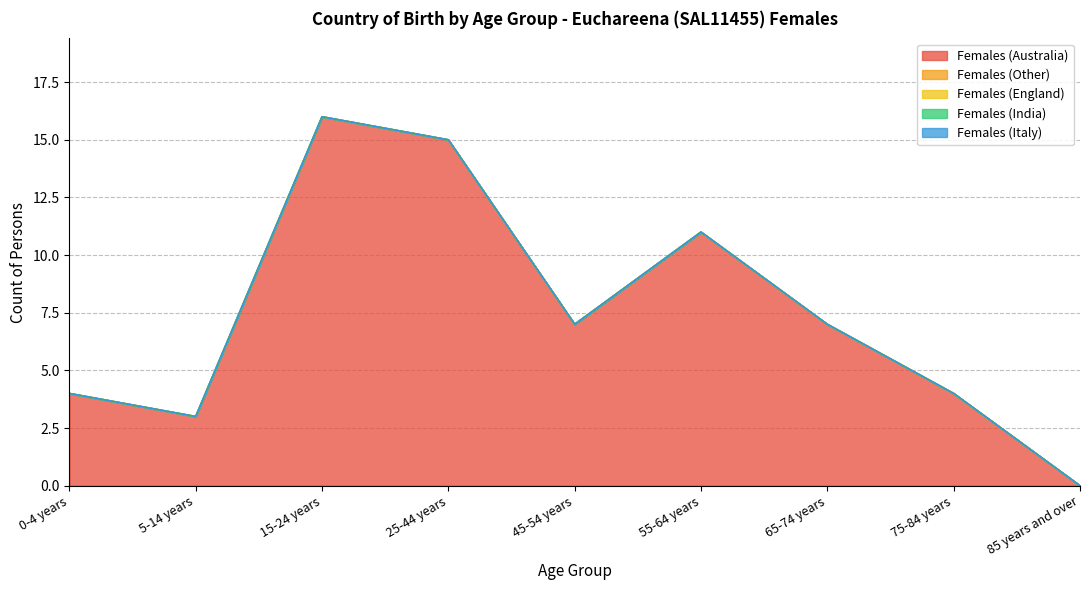

True or false: Females (India) has more than 1 interior local peaks.

False